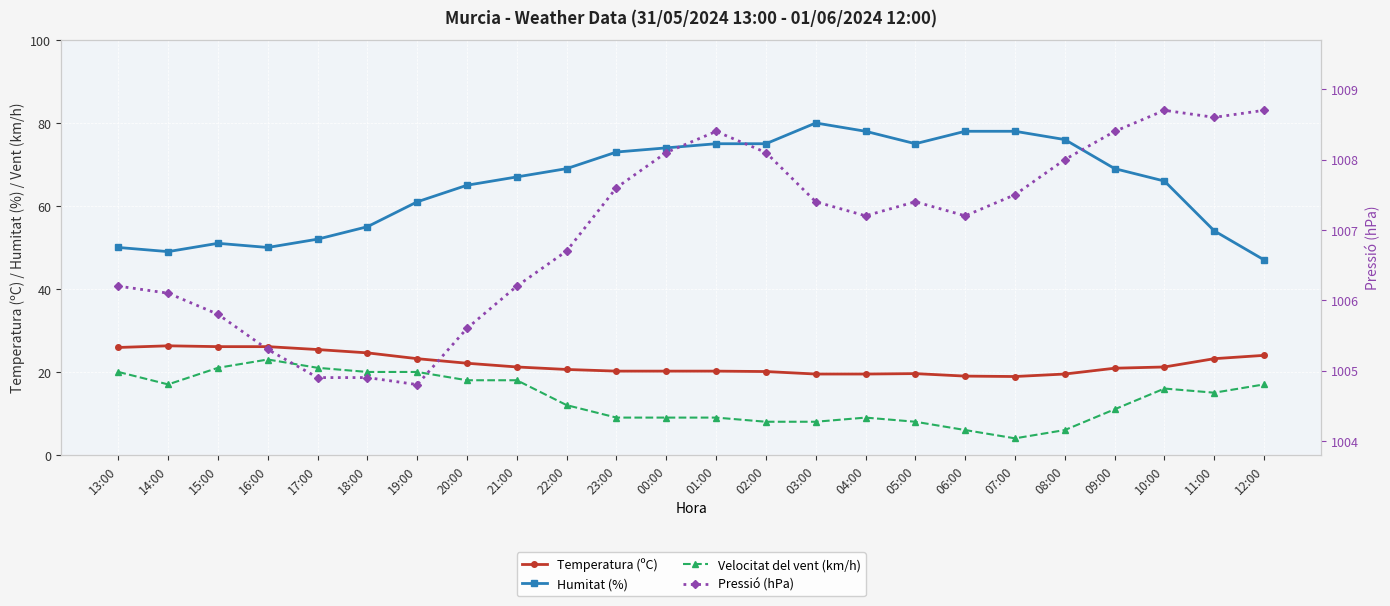

Rank the series by their maximum value, from lowest to highest.

Velocitat del vent (km/h), Temperatura (ºC), Humitat (%), Pressió (hPa)